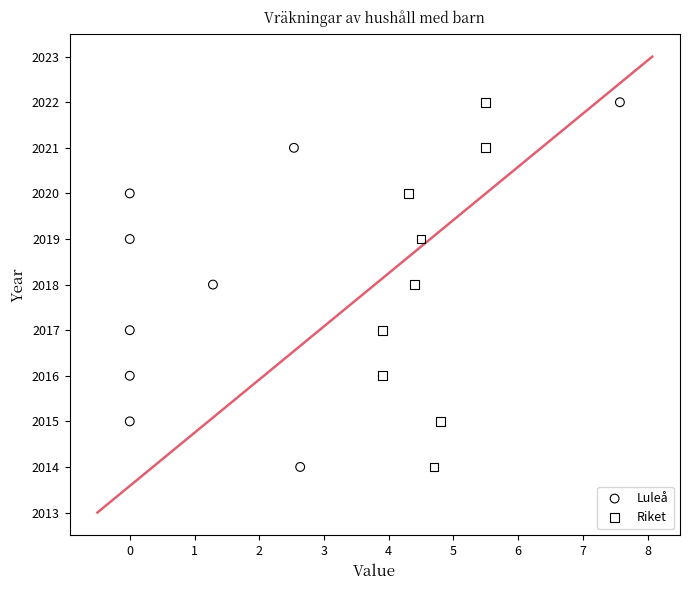

What are all the series names shown in the legend?

Luleå, Riket